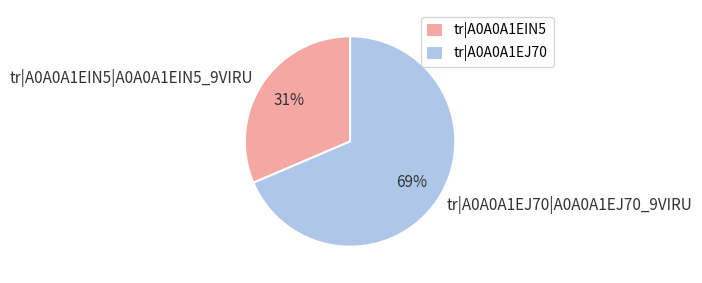

Is the sum of tr|A0A0A1EIN5|A0A0A1EIN5_9VIRU and tr|A0A0A1EJ70|A0A0A1EJ70_9VIRU greater than half?

Yes